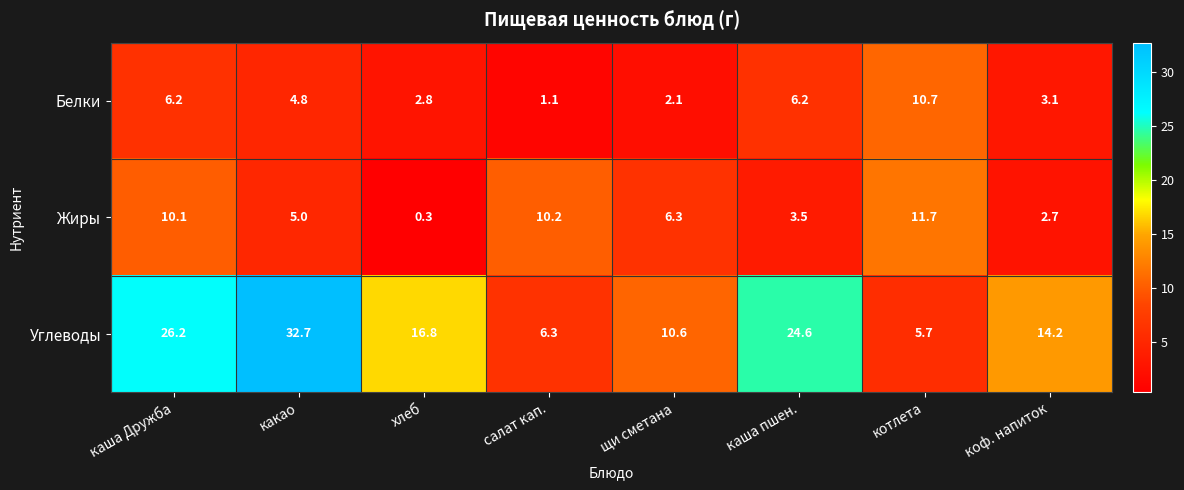

Rank the series by their maximum value, from highest to lowest.

Углеводы, Жиры, Белки